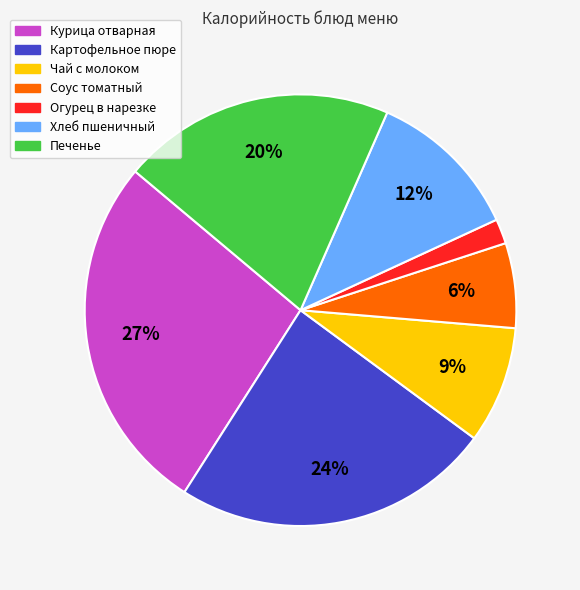

Count the number of slices in the pie.

7